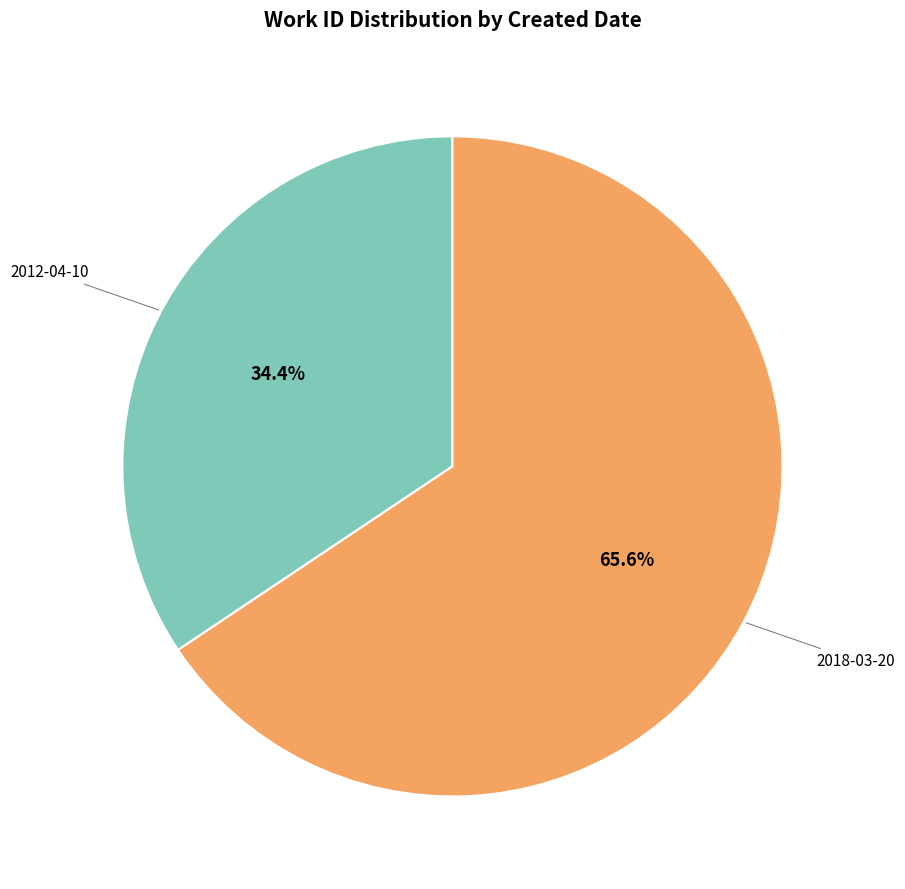

Does any single category account for the majority?

Yes